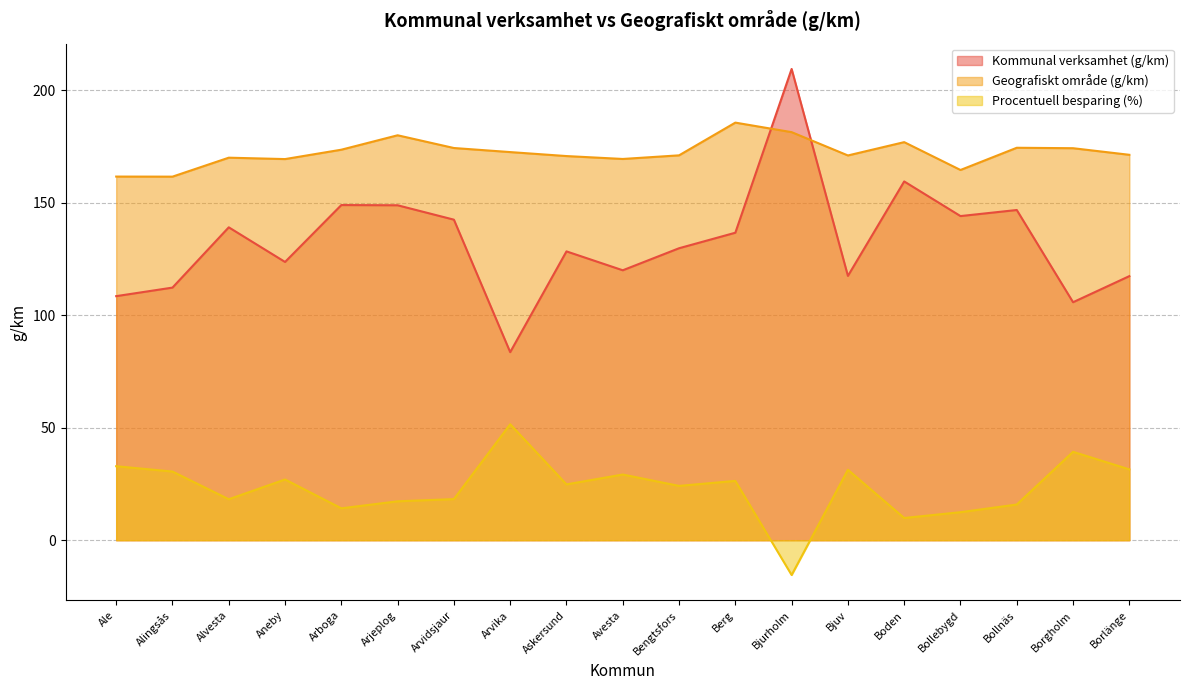

Where does the Kommunal verksamhet (g/km) series first go above 129?

Alvesta